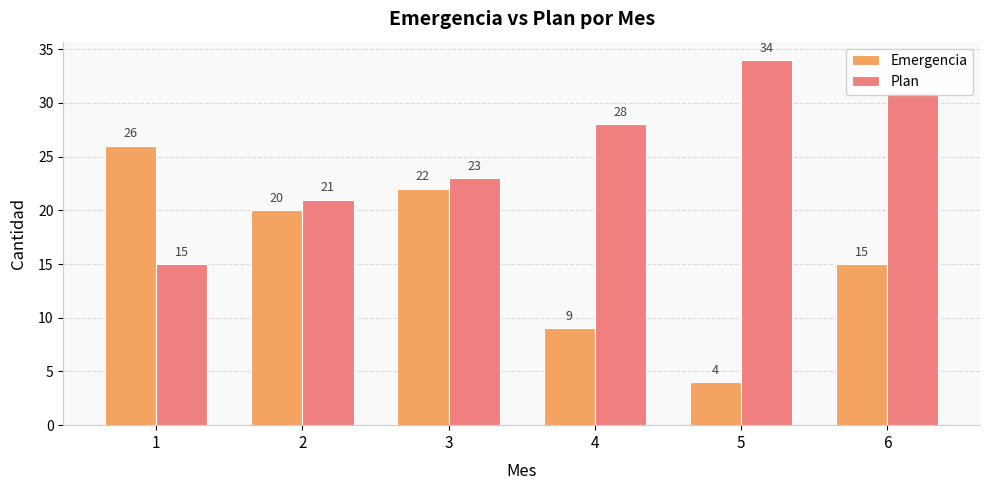

What value does the Plan series have at 5, to the nearest 10?

30